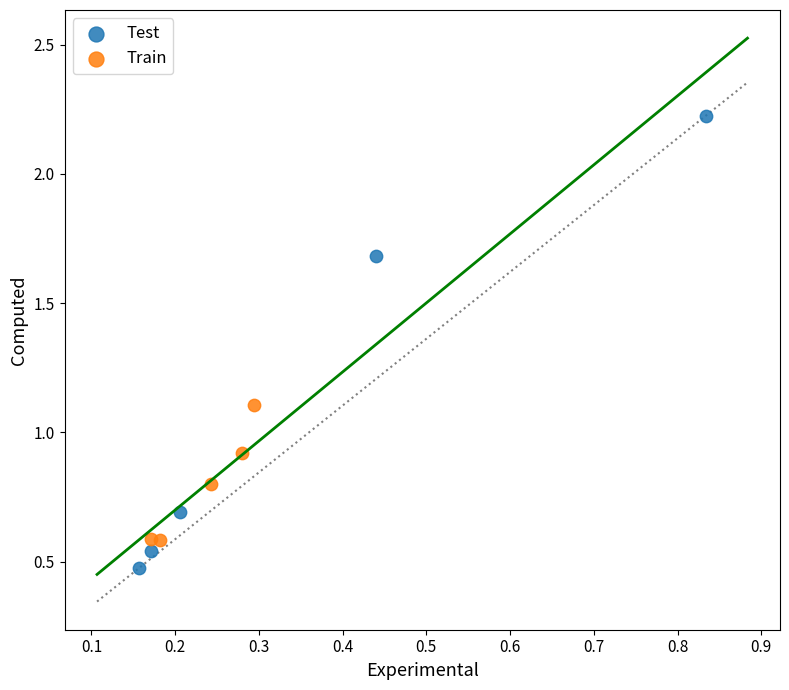

What are all the series names shown in the legend?

Test, Train